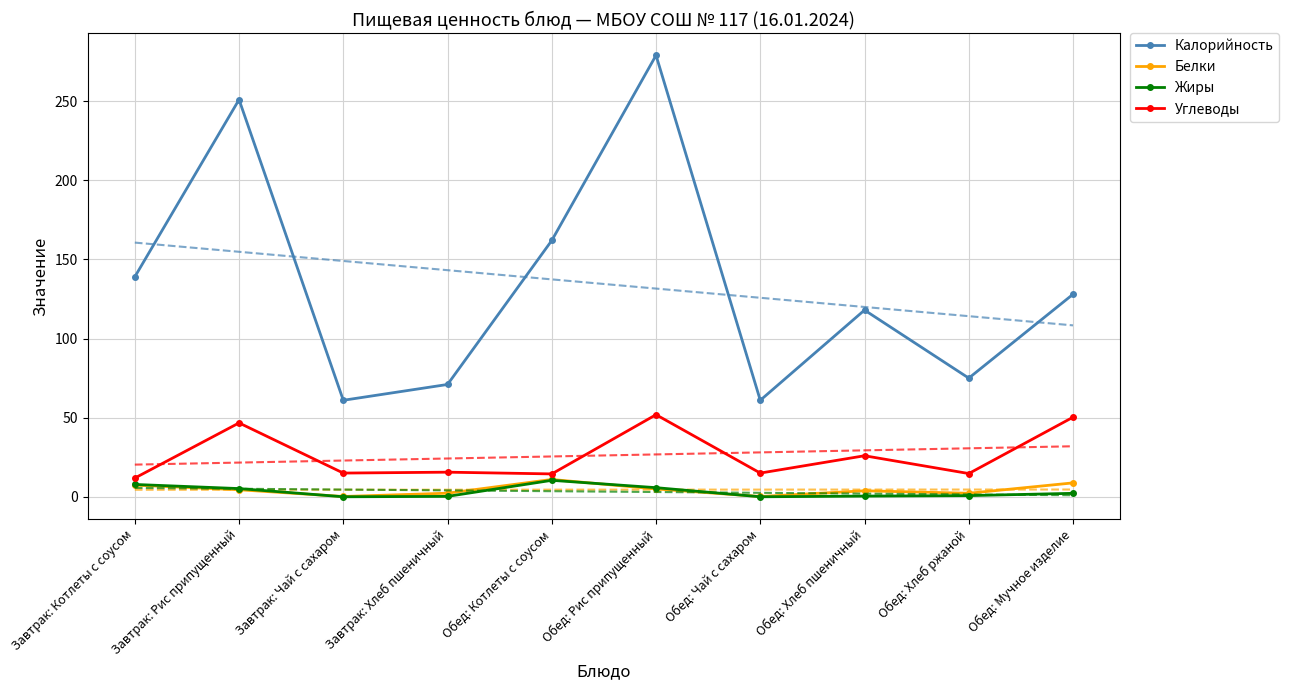

True or false: Углеводы and Калорийность cross at least once.

False